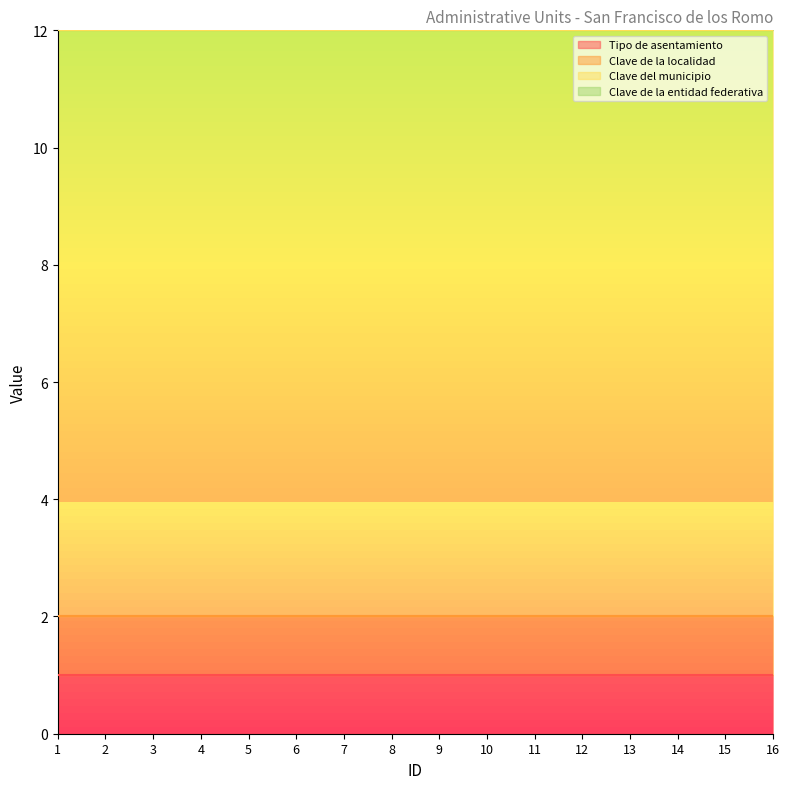

List the labels in order of Clave de la localidad value, largest first.

1, 2, 3, 4, 5, 6, 7, 8, 9, 10, 11, 12, 13, 14, 15, 16